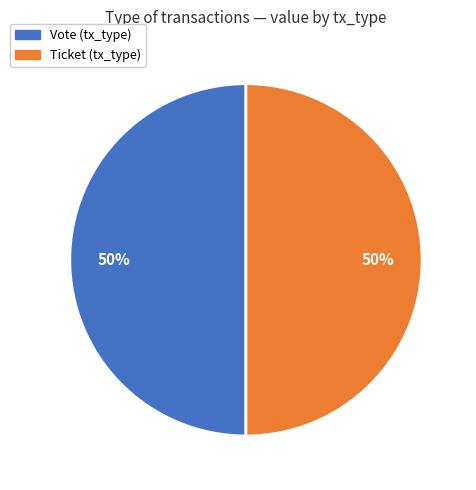

True or false: Ticket accounts for 50% of the total.

True